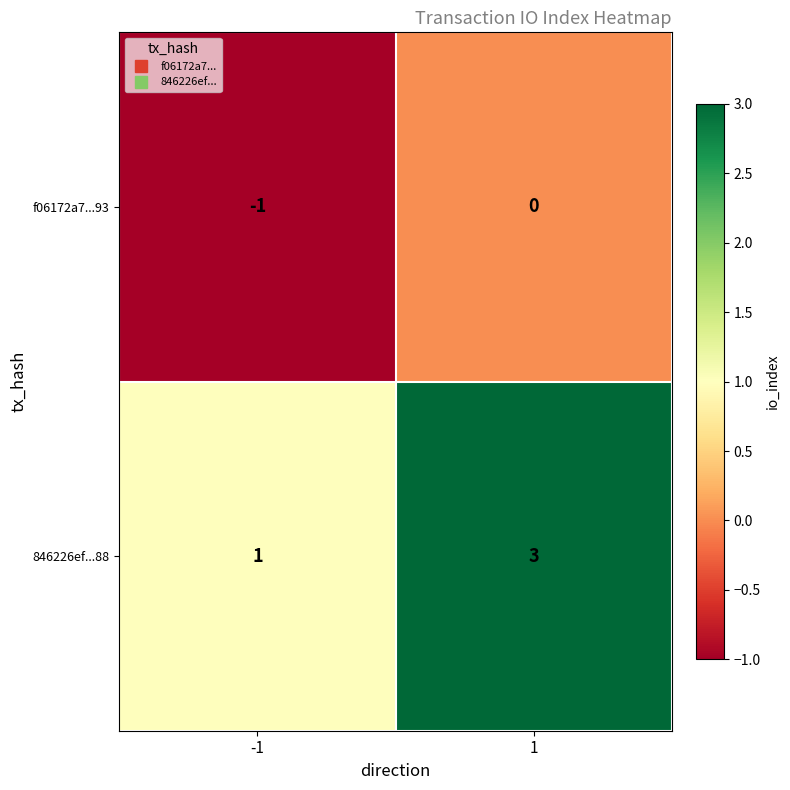

Is the value of f06172a7...93 at -1 greater than the value of 846226ef...88 at -1?

No